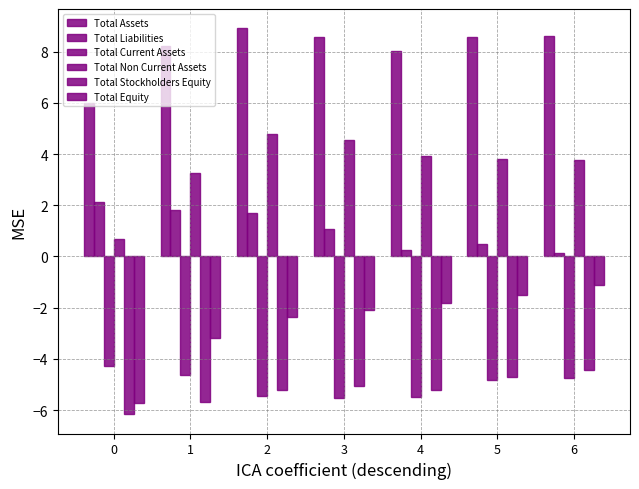

The value of Total Current Assets at 3 is -1.4. True or false?

False